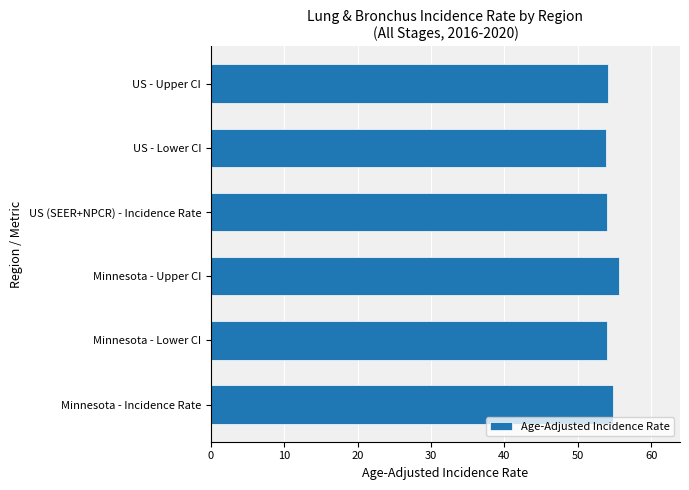

Are the bars horizontal?

Yes